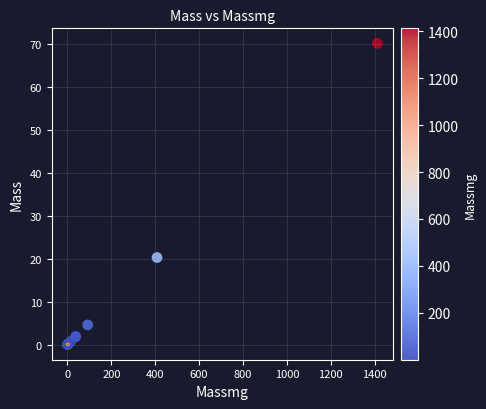

What Y value in the scatter plot is closest to 35?

20.3